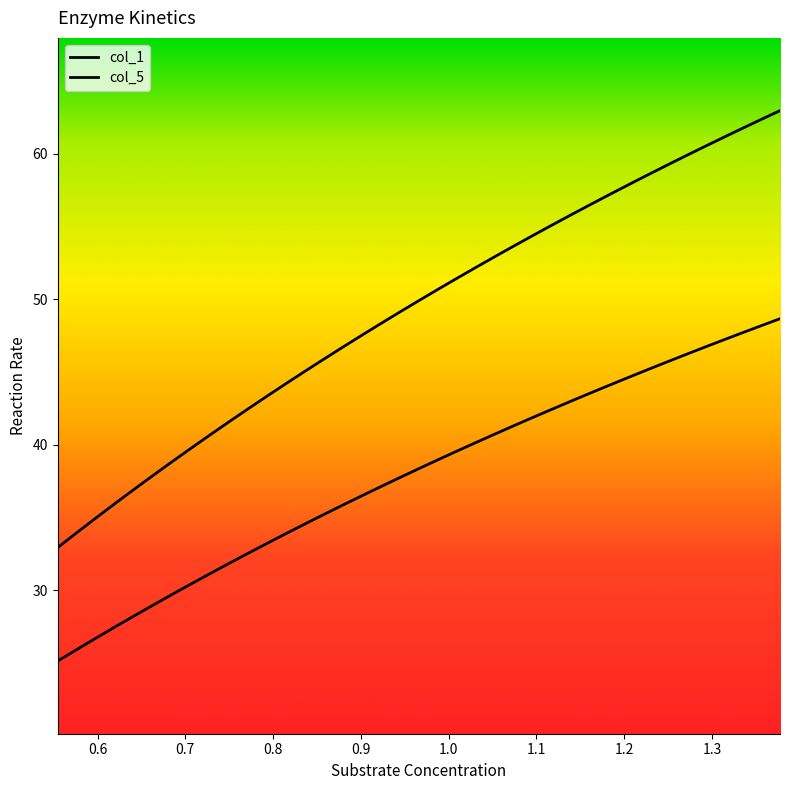

What is the difference between the maximum and minimum values in the col_5 series?

30.0